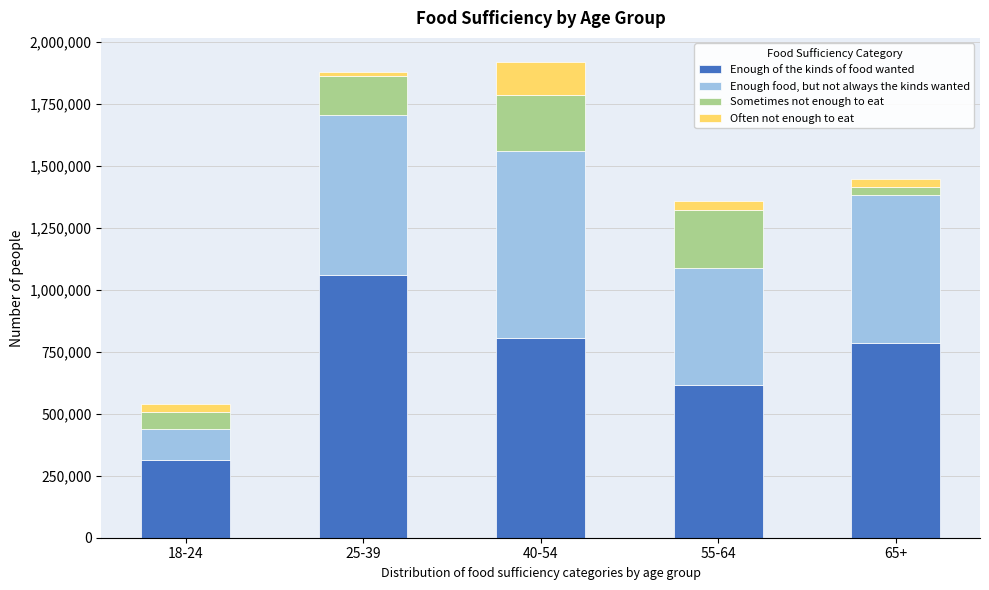

Reading right to left, what are the values for Enough of the kinds of food wanted?

783952	615233	805648	1057954	314013